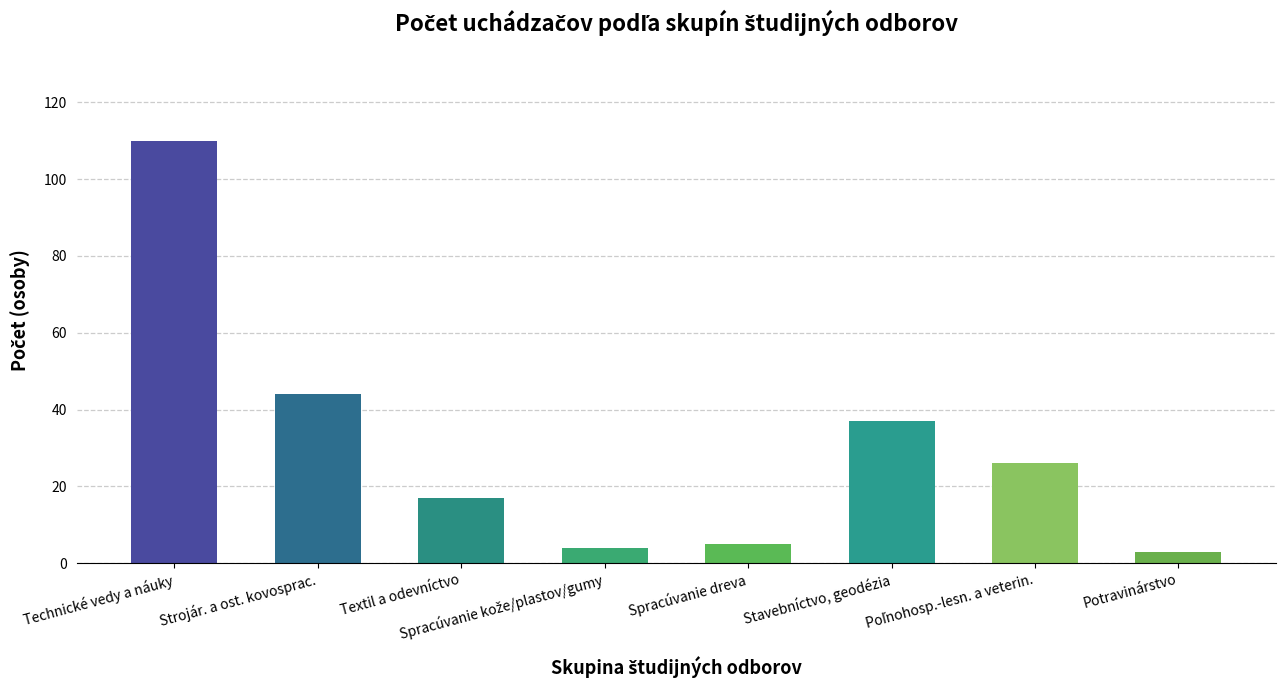

Count the number of data series in this chart.

1